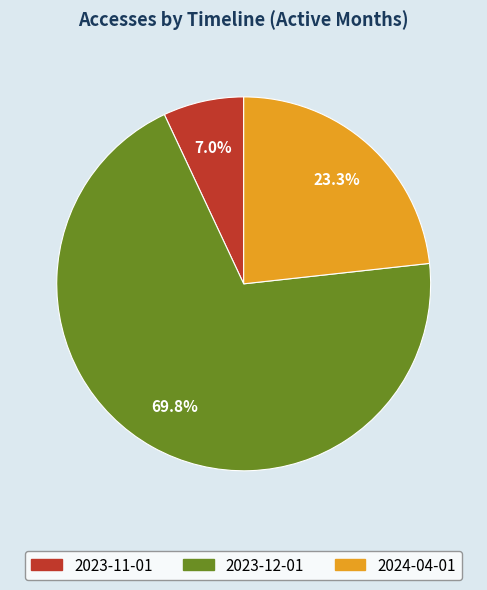

Which category has the smallest portion of the pie?

2023-11-01